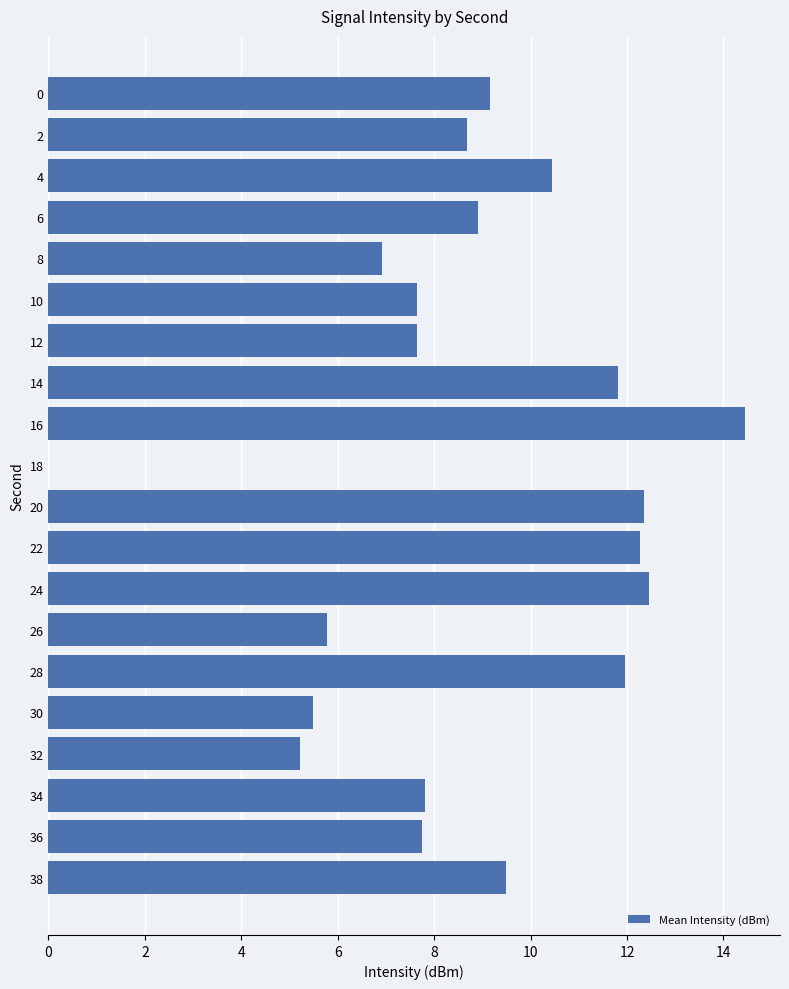

How many values are above zero?

19